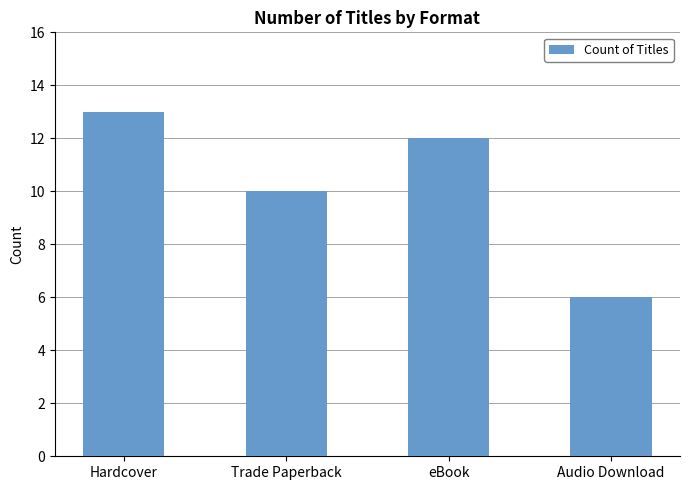

At which label is the value closest to 9?

Trade Paperback